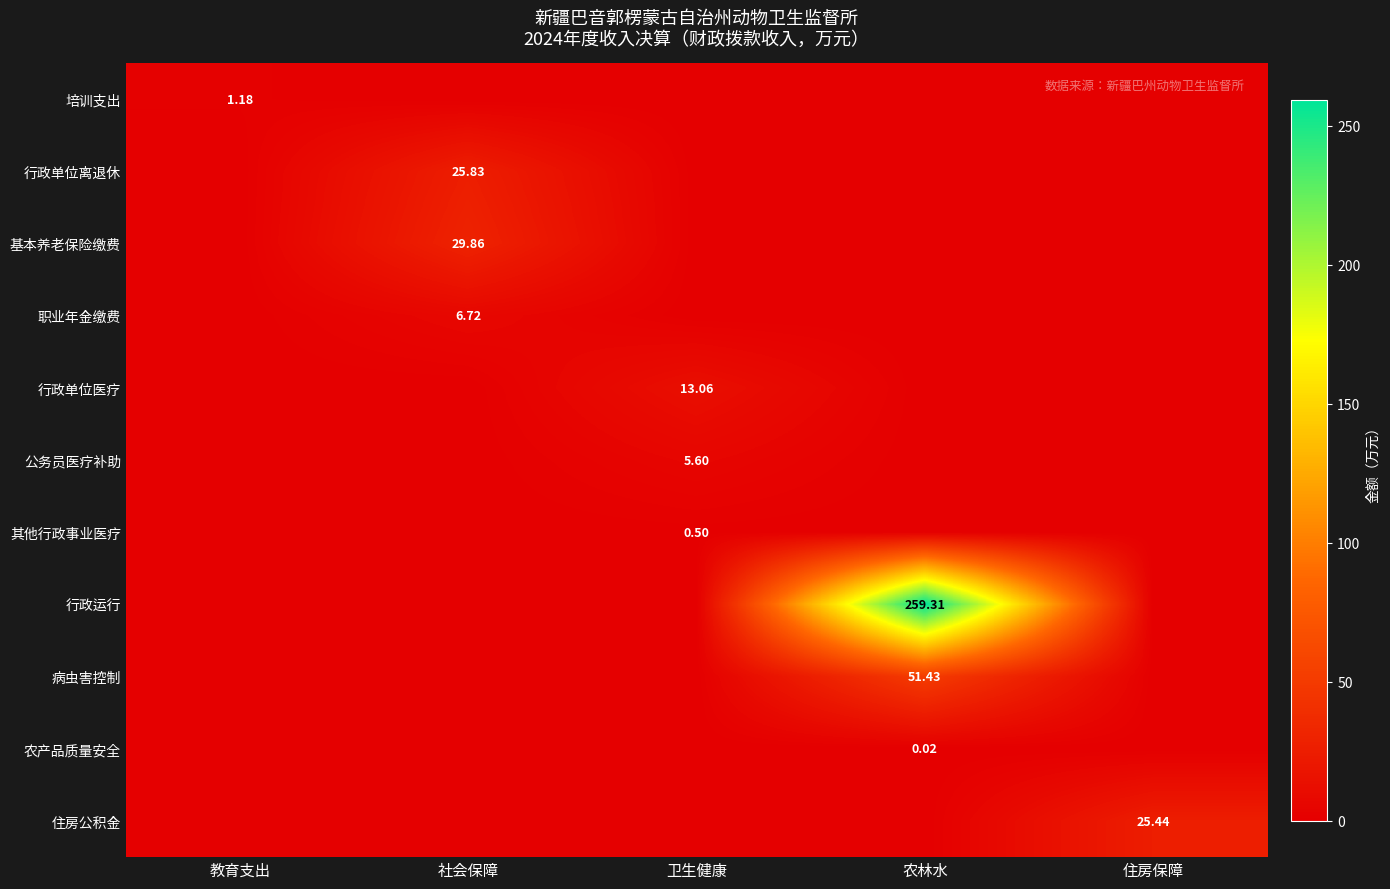

What is the maximum value for 行政运行?

259.3